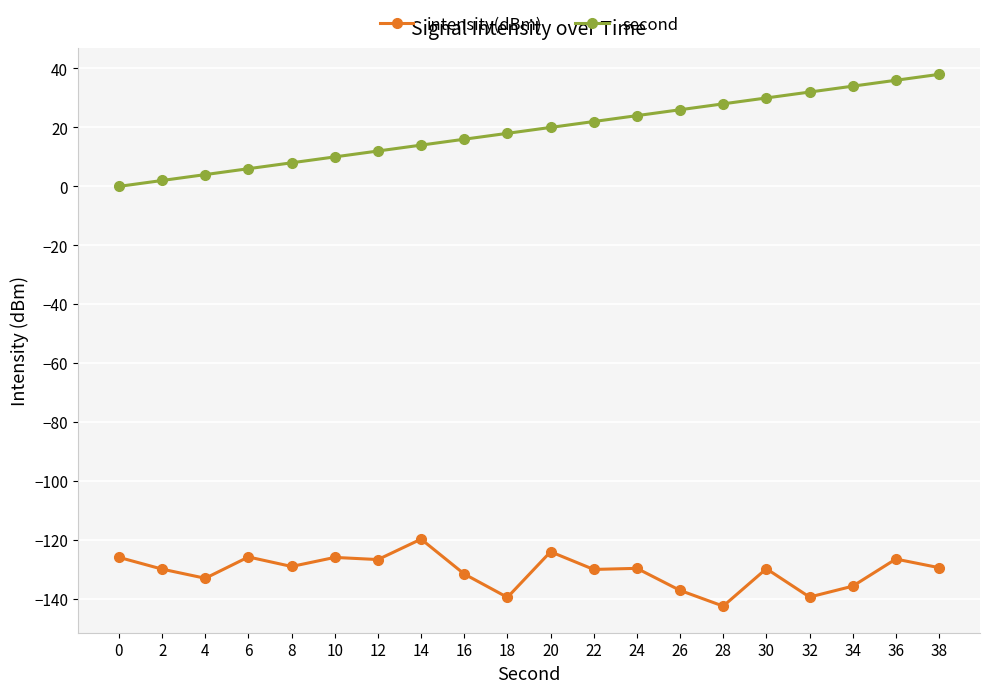

What is the total value across all series at 32?

-107.3